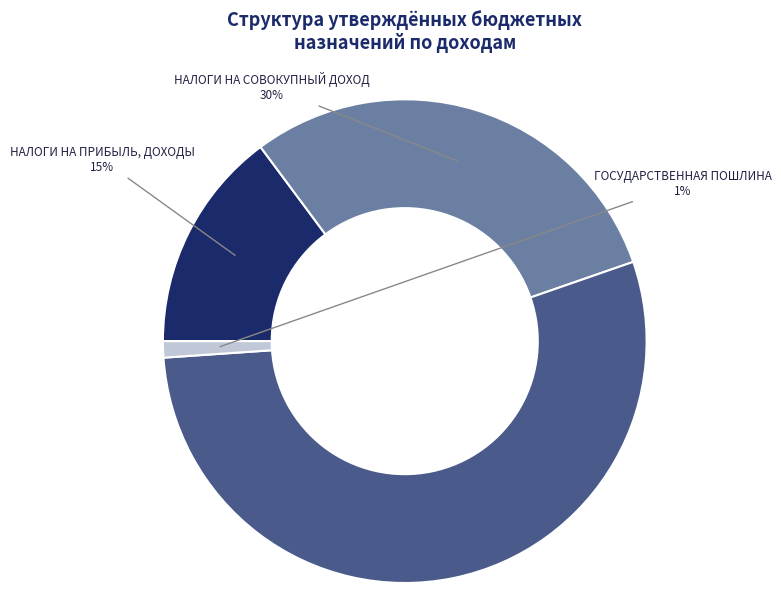

How many slices are in this pie chart?

4